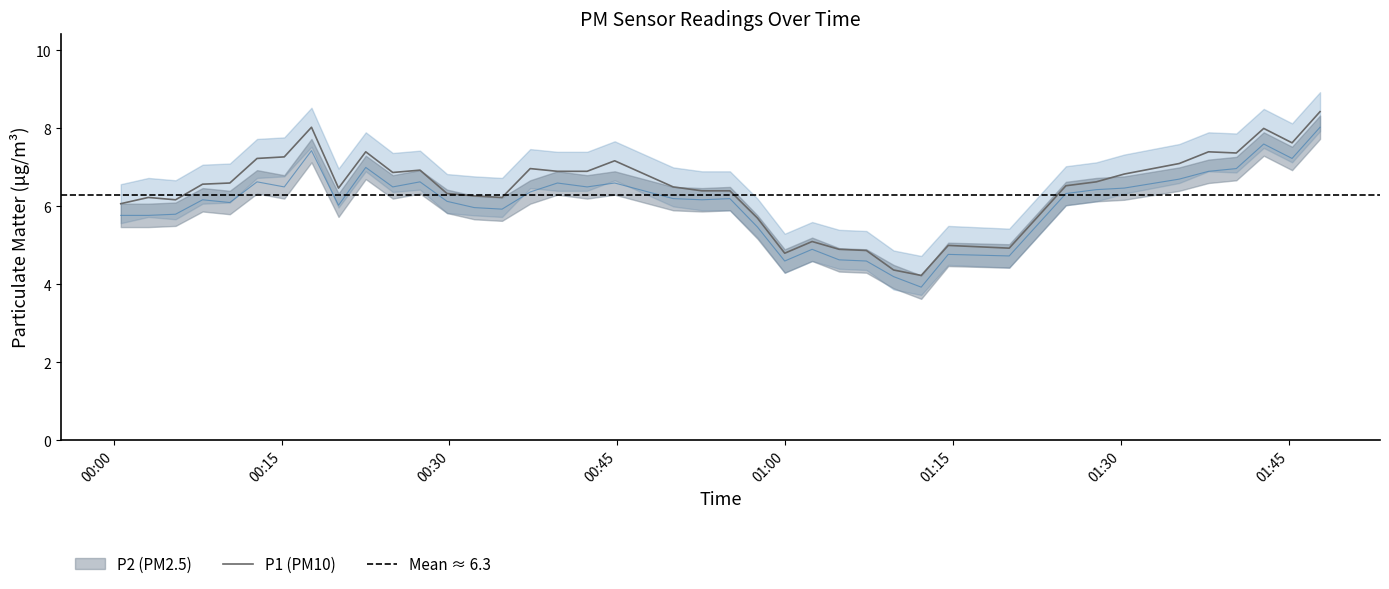

What is the highest value of the P1 (PM10) series?

8.4